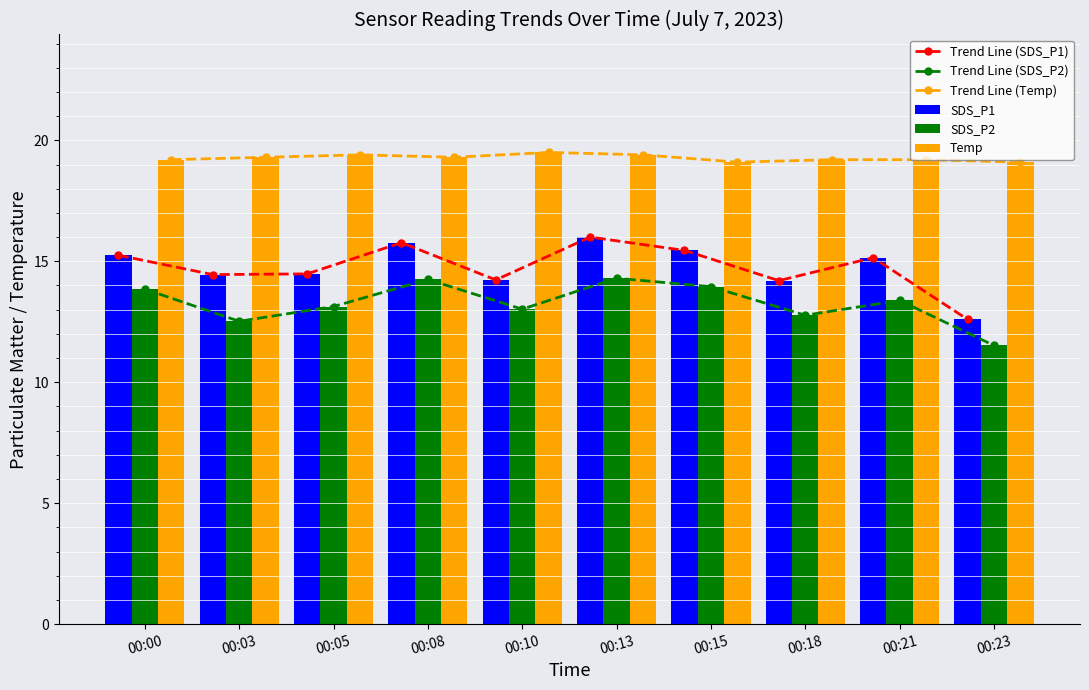

What is the value of the Trend Line (SDS_P2) bar at the 8th from the left?

12.8